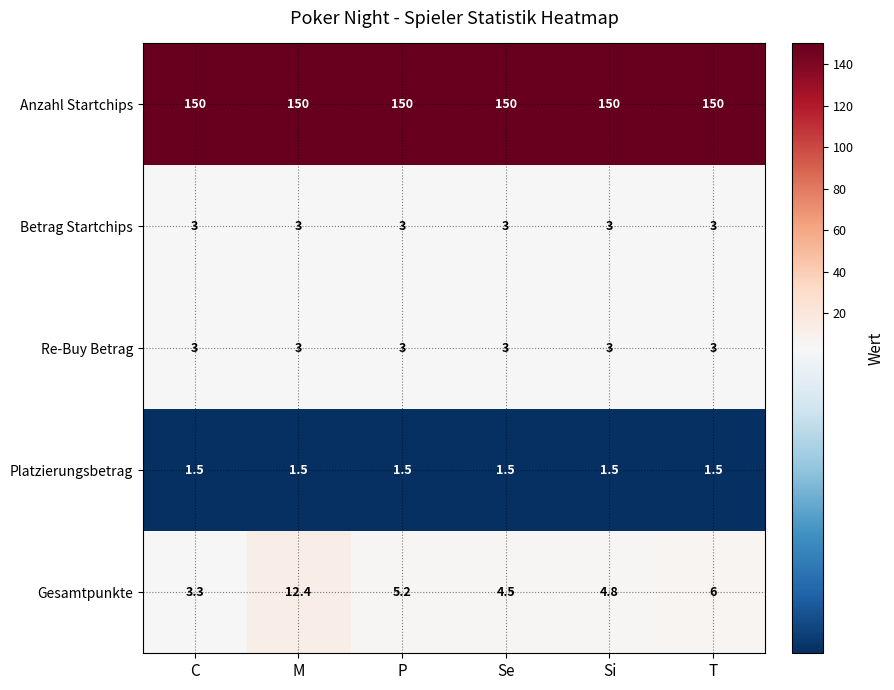

At how many categories does at least one series exceed 115?

6